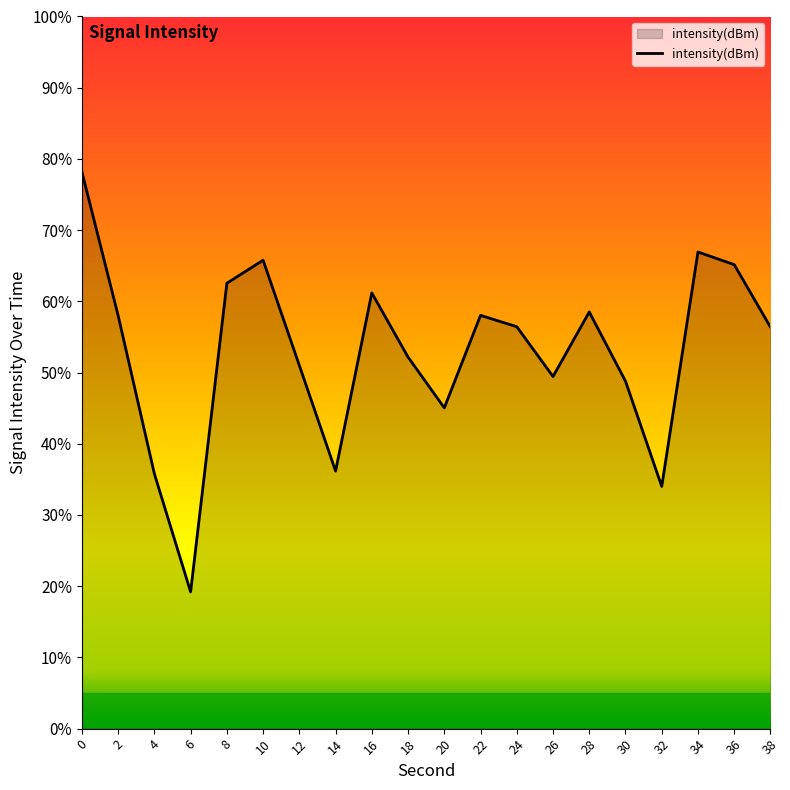

List the labels in order of value, smallest first.

6, 32, 4, 14, 20, 30, 26, 12, 18, 38, 24, 2, 22, 28, 16, 8, 36, 10, 34, 0